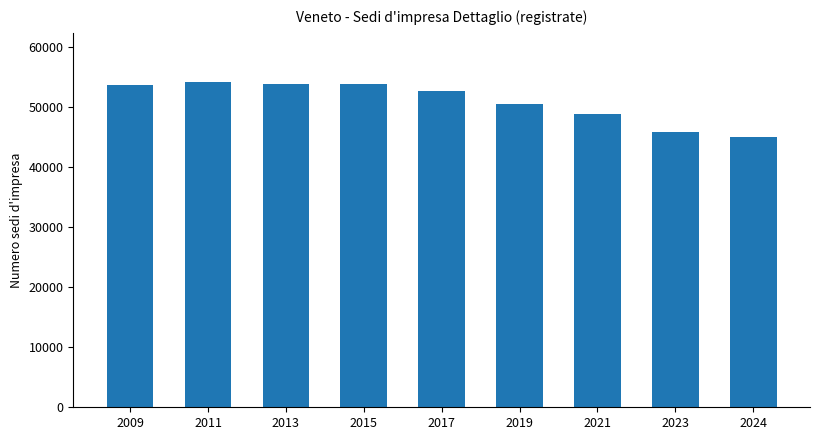

Is it true that the value at 2019 is 81169?

False